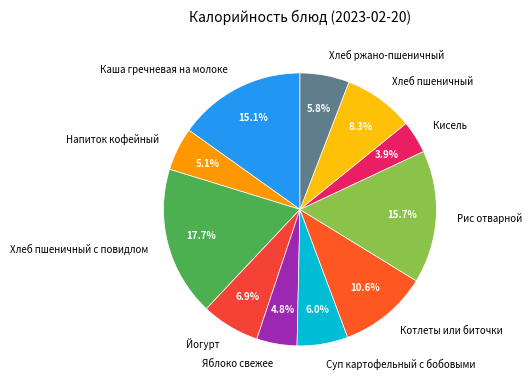

To the nearest percent, what is the difference between the Хлеб ржано-пшеничный and Яблоко свежее slice percentages?

1%